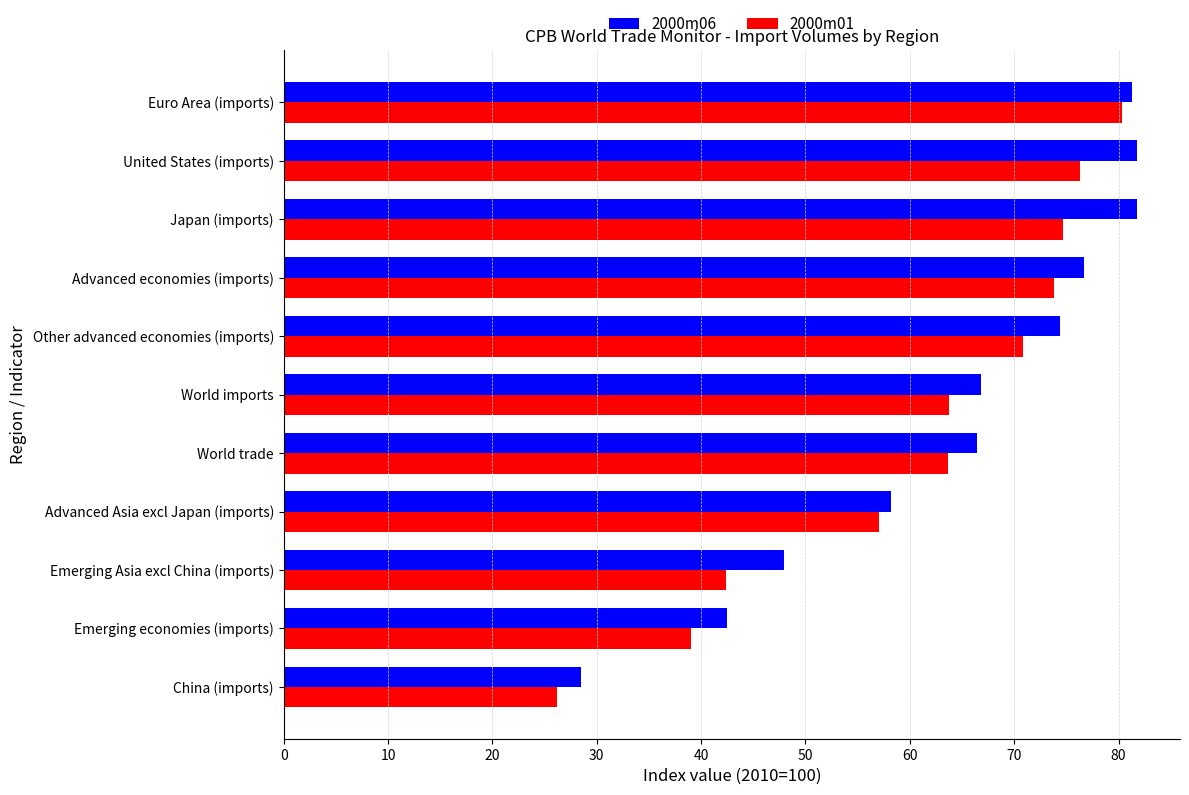

The value of 2000m01 at Advanced Asia excl Japan (imports) is 89.4. True or false?

False